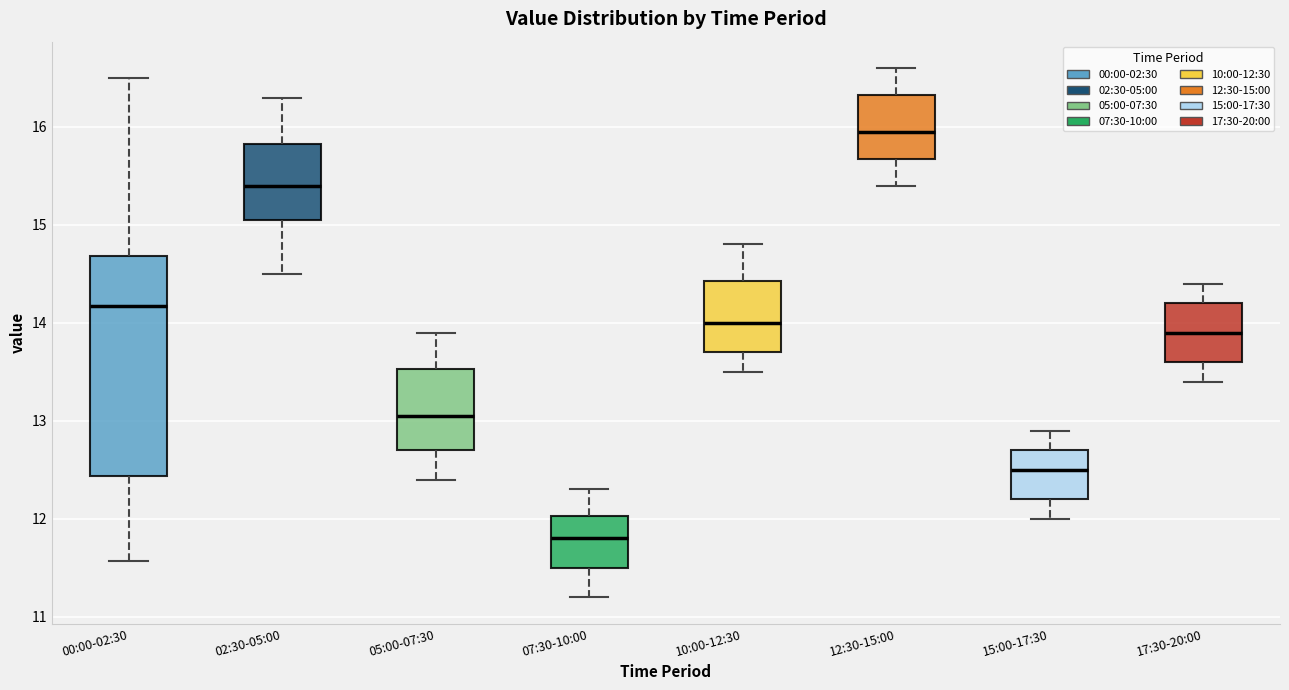

Which box's median line is the lowest?

07:30-10:00